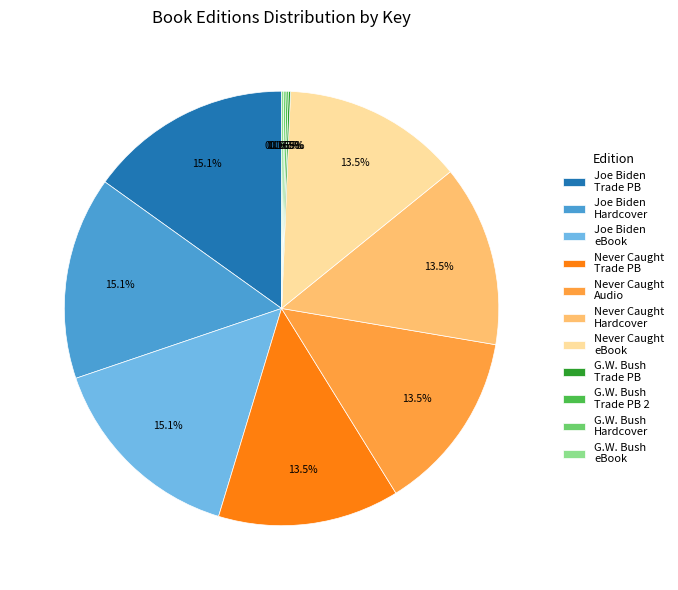

Which has a higher value, Never Caught Audio or Joe Biden eBook?

Joe Biden eBook